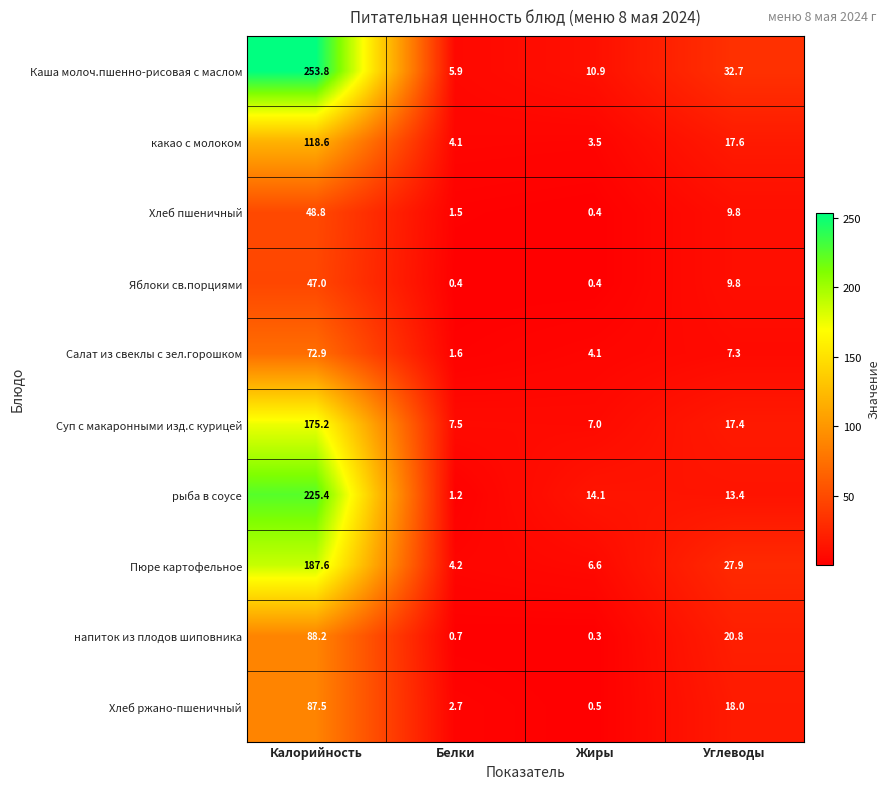

At which label does Яблоки св.порциями first exceed 9?

Калорийность